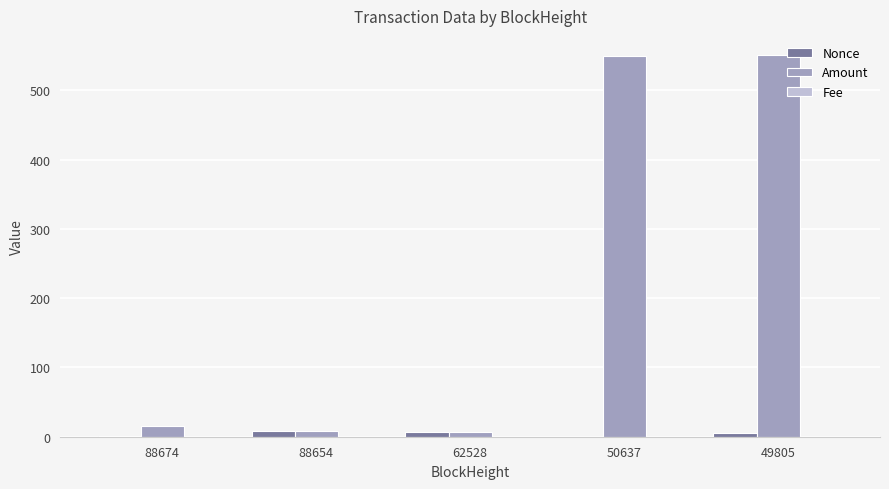

Which series changed the most between 88654 and 50637?

Amount